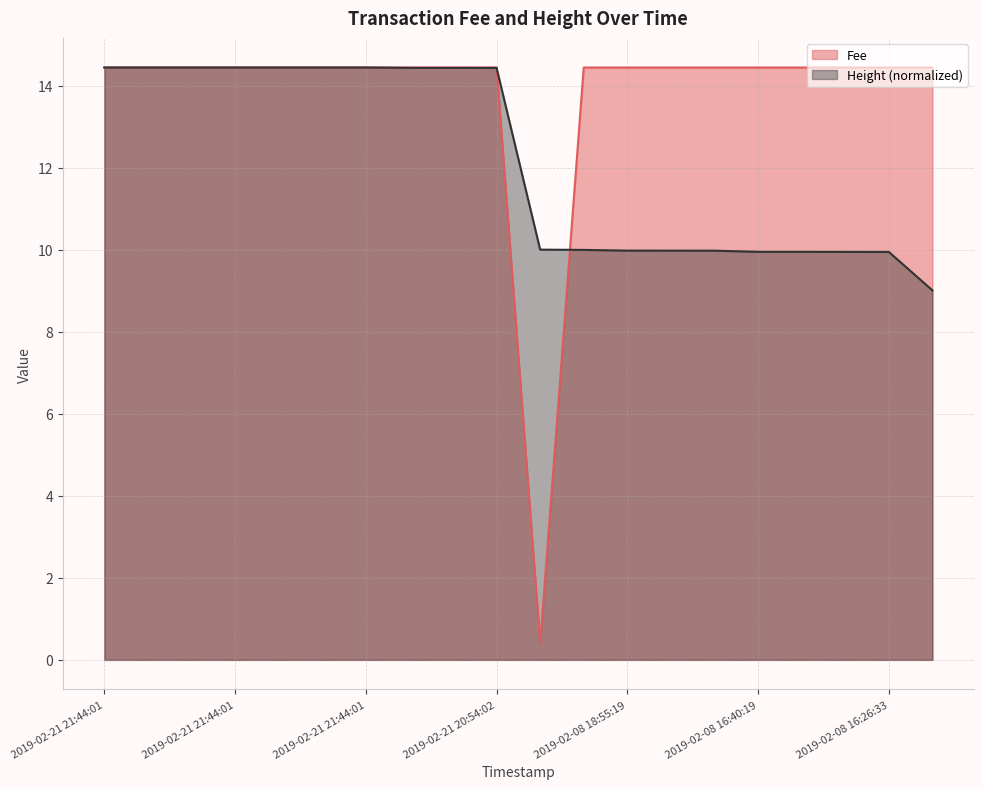

At 2019-02-08 18:55:19, list the series in order from largest to smallest.

Fee, Height